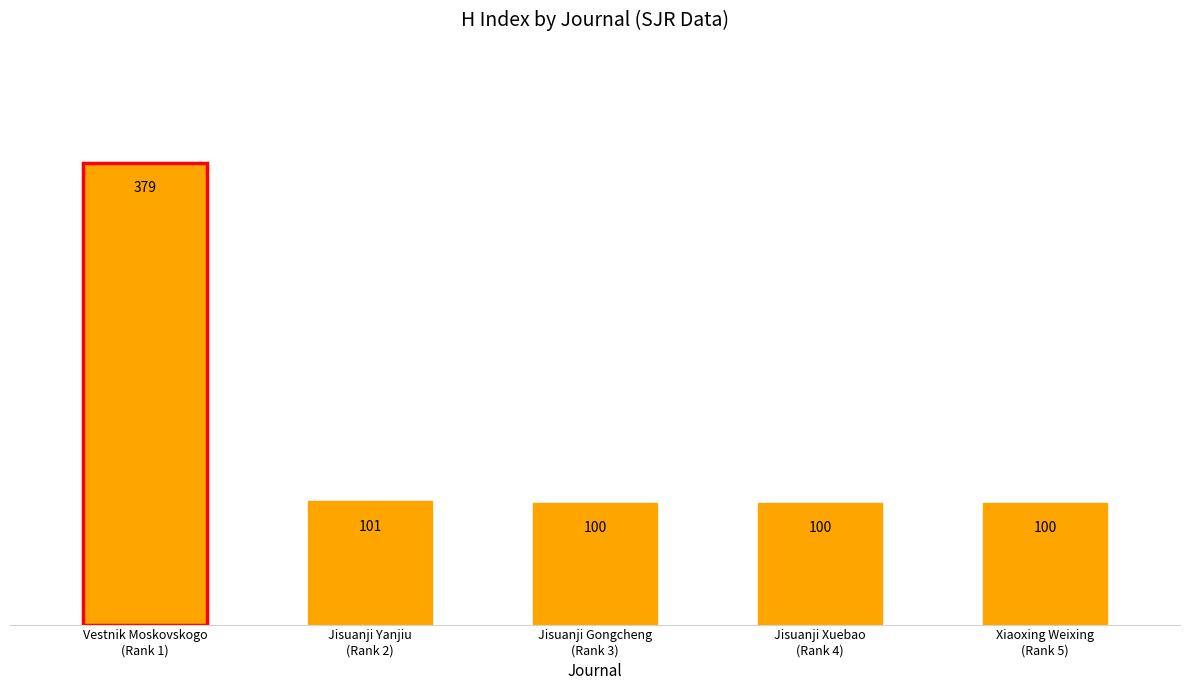

At which category does the chart reach its minimum across all series?

Jisuanji Gongcheng
(Rank 3)